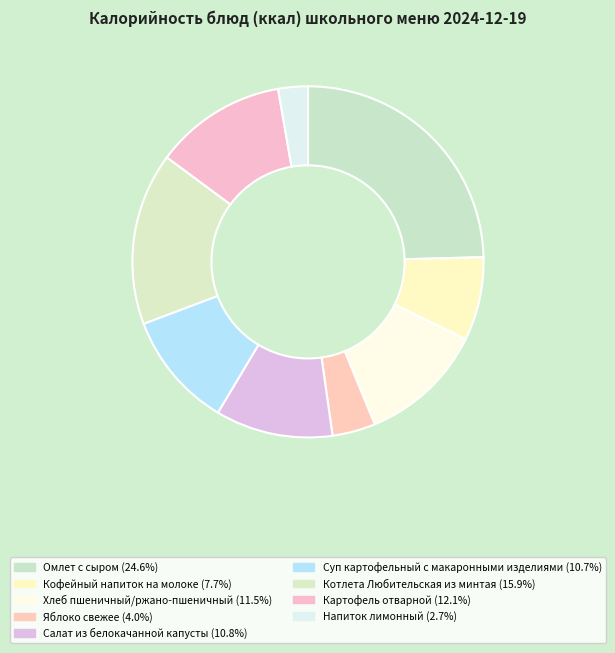

Is there a majority slice in this chart?

No